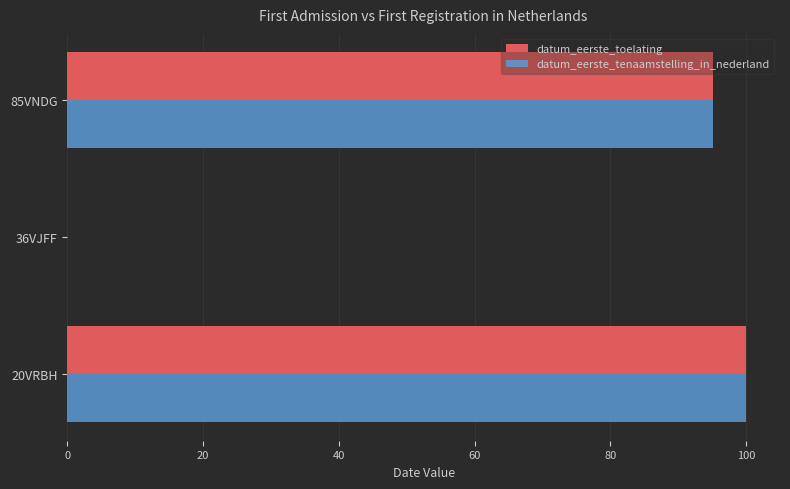

How many positive values does the datum_eerste_toelating series have?

2